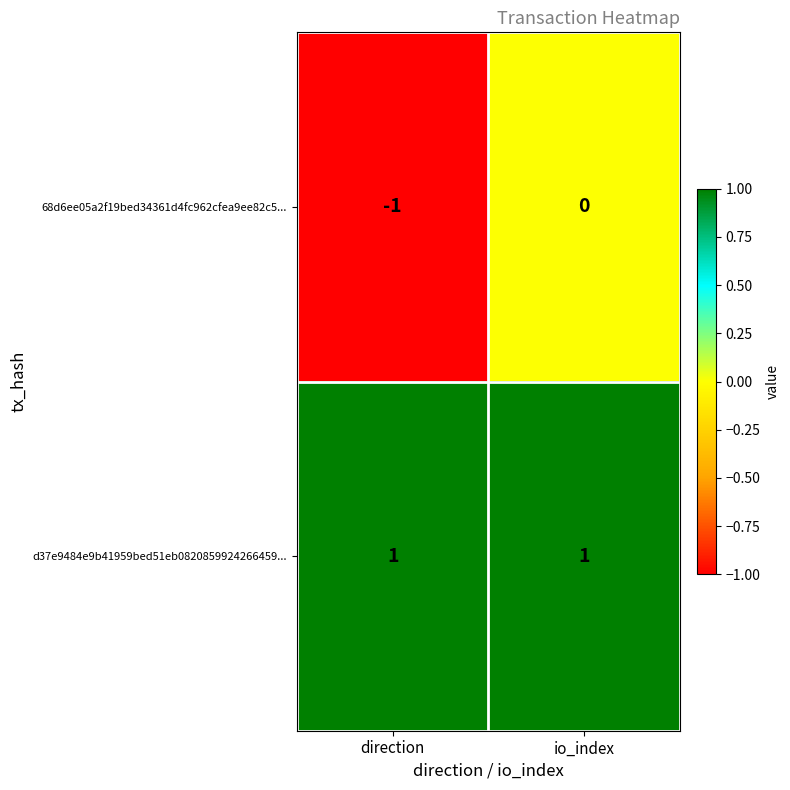

Which series changed the most between direction and io_index?

68d6ee05a2f19bed34361d4fc962cfea9ee82c5...